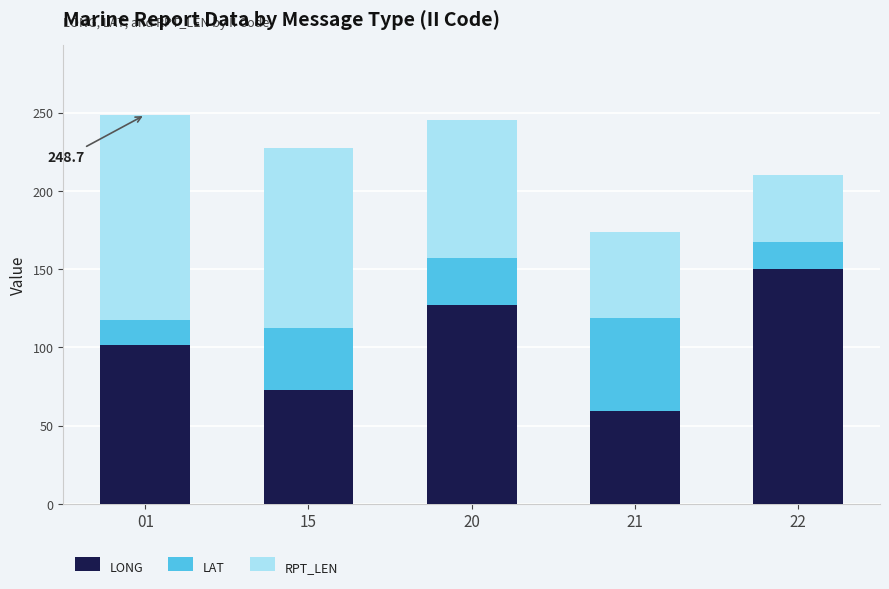

What is the total value across all series at 15?

227.2